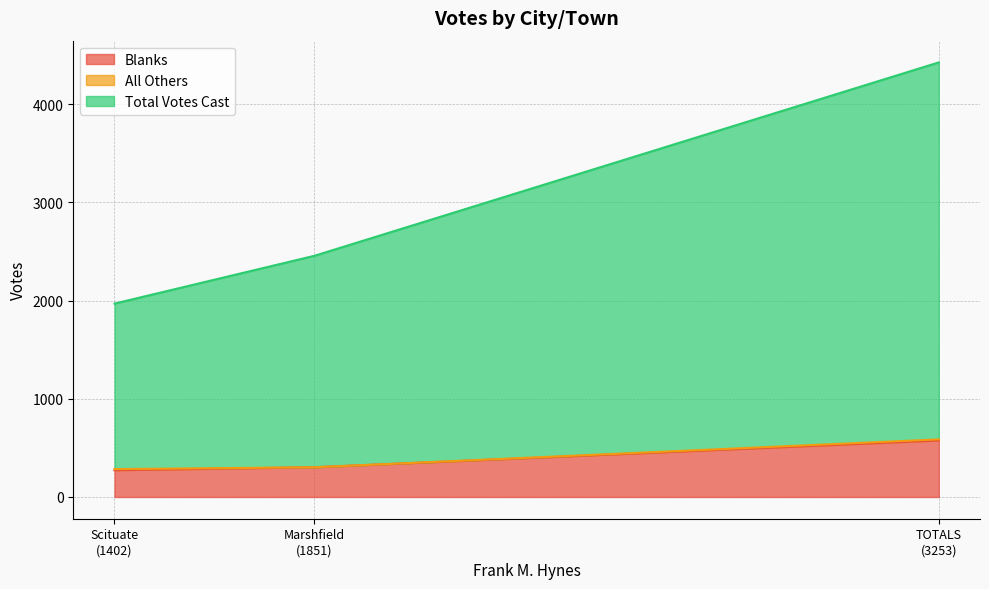

What is the difference between the All Others values at Scituate and Marshfield?

11